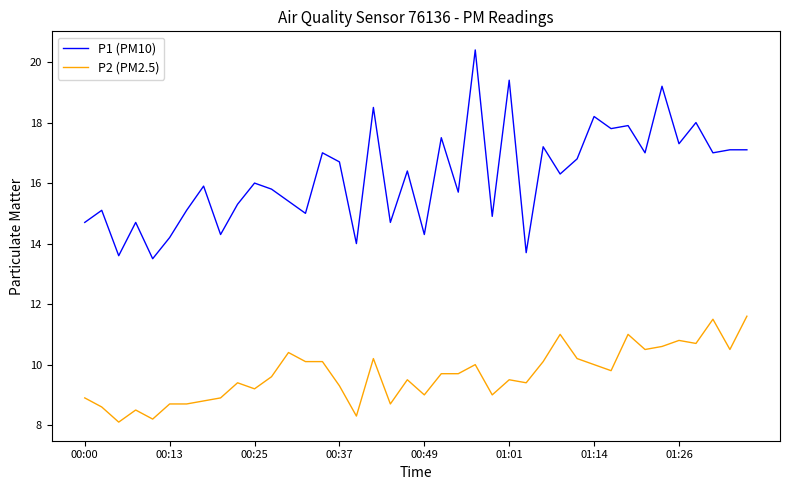

List the series in order of their overall mean, highest first.

P1 (PM10), P2 (PM2.5)